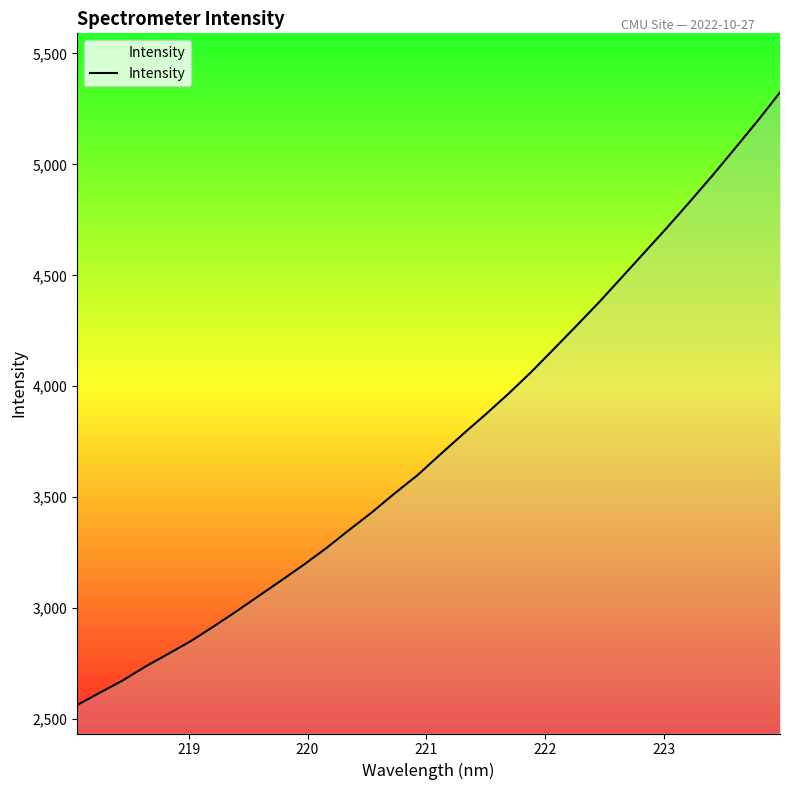

What is the difference between the maximum and minimum values?

2760.9